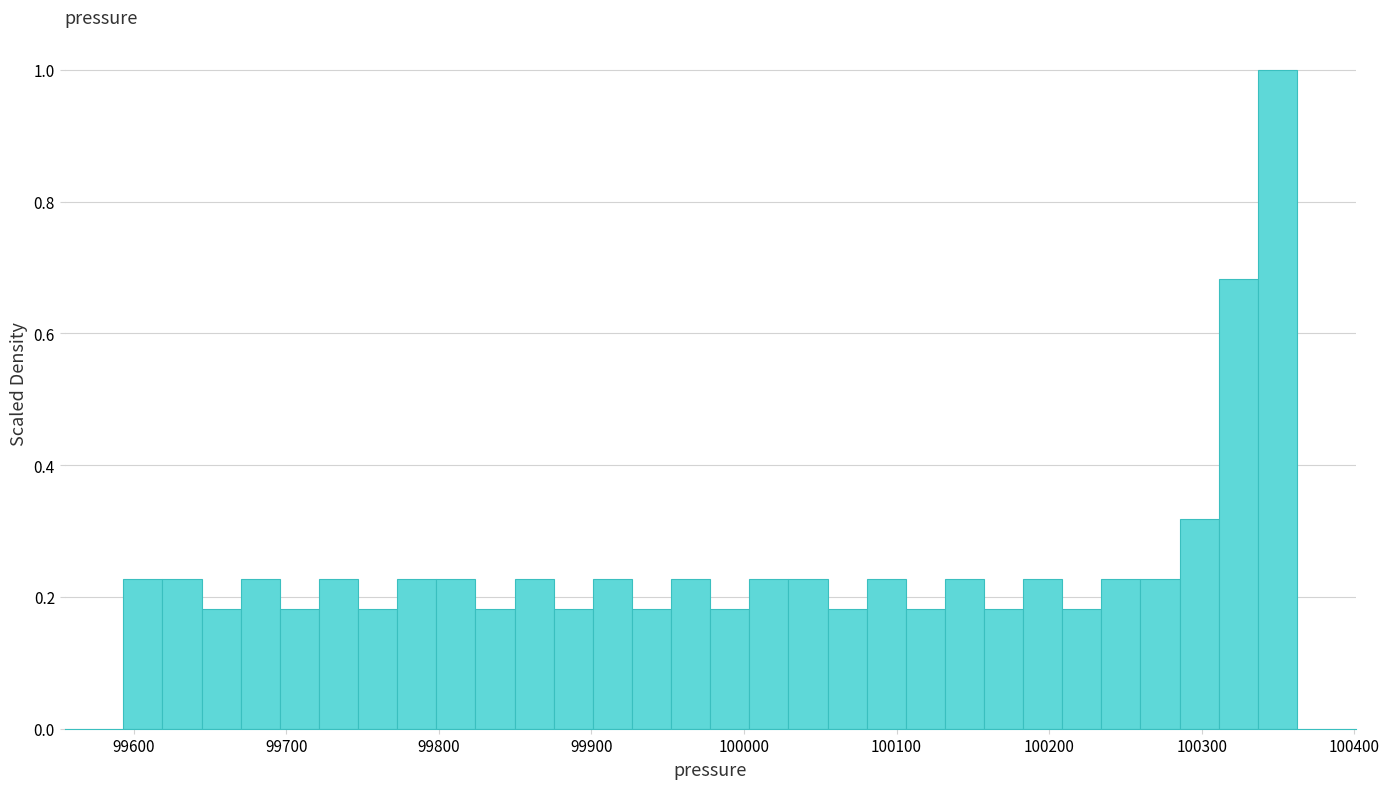

Around what value on the x-axis is the tallest bar? Give the approximate position of its centre, as read against the axis.

100350